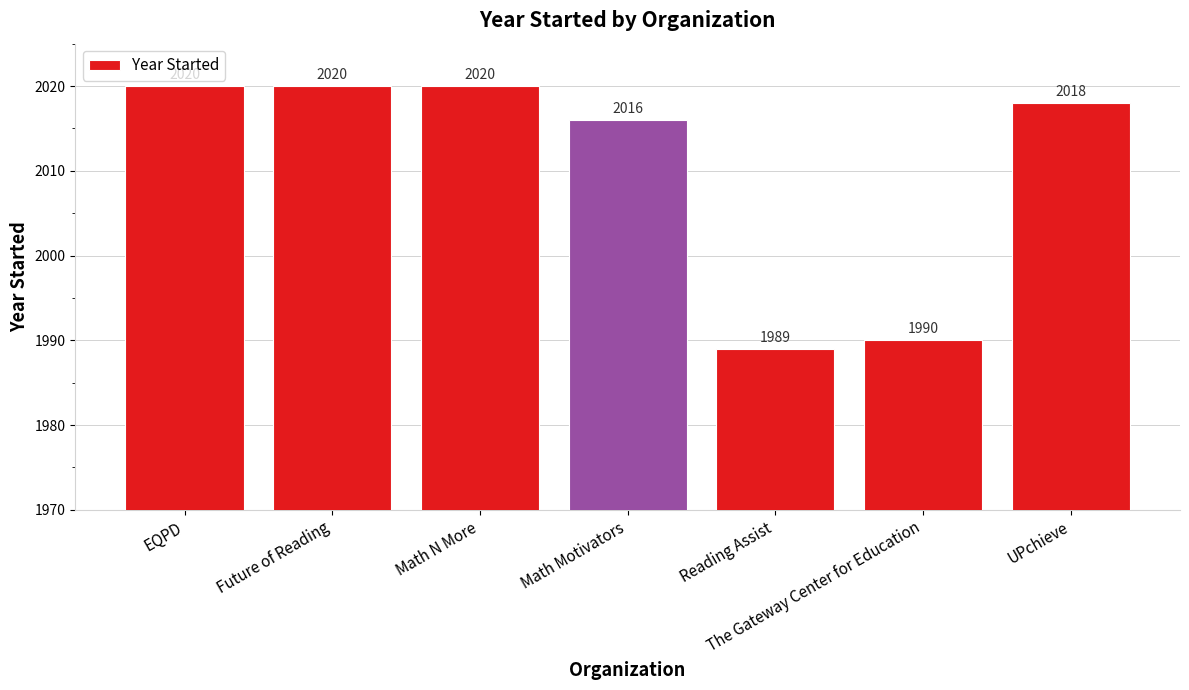

What is the sum of the values at Future of Reading and EQPD?

4040